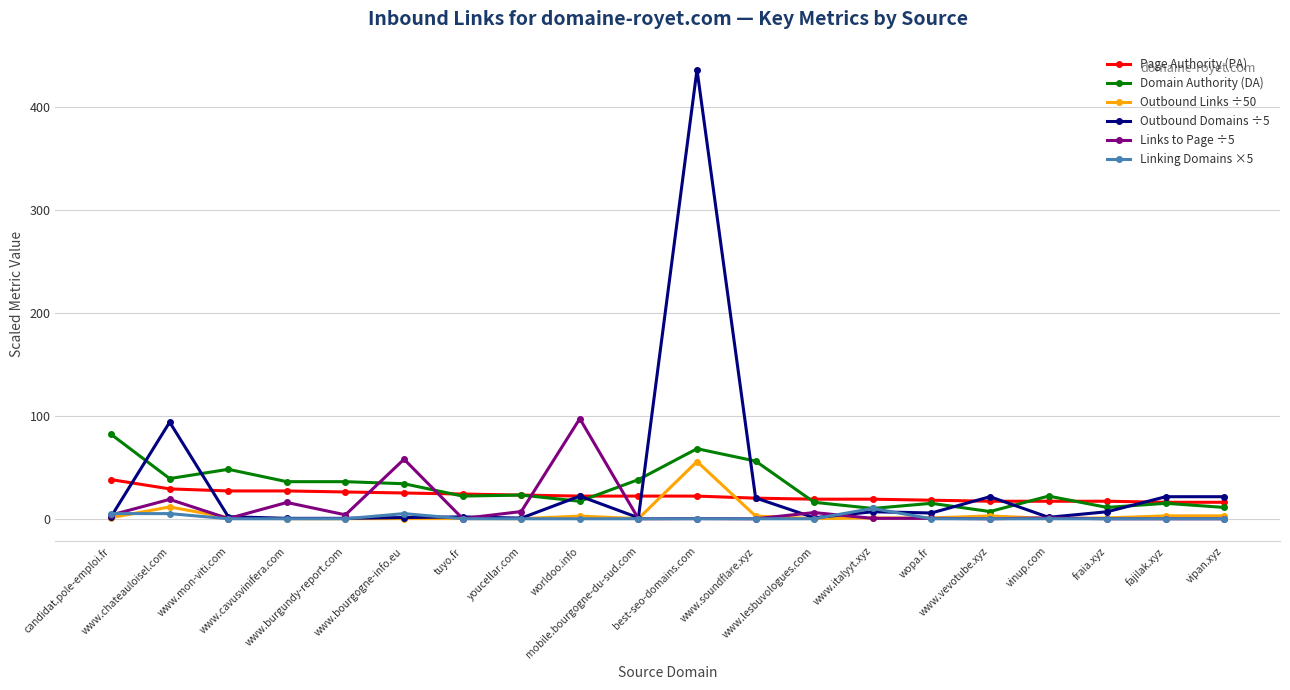

Between vinup.com and fajilak.xyz, which series saw the biggest shift?

Outbound Domains ÷5